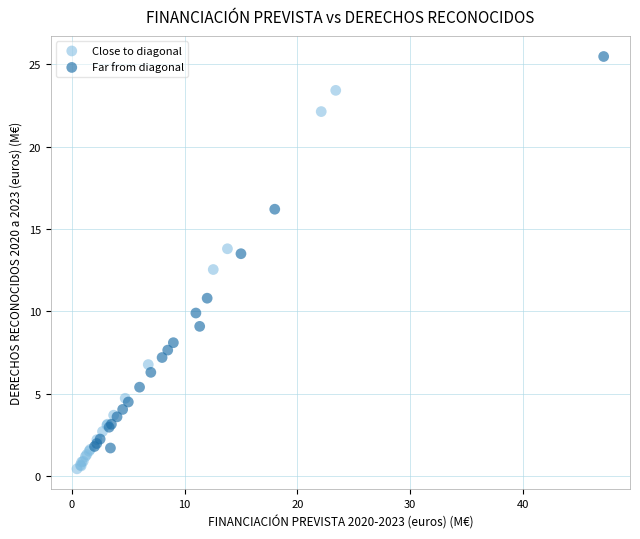

Which series reaches the maximum Y coordinate?

Far from diagonal